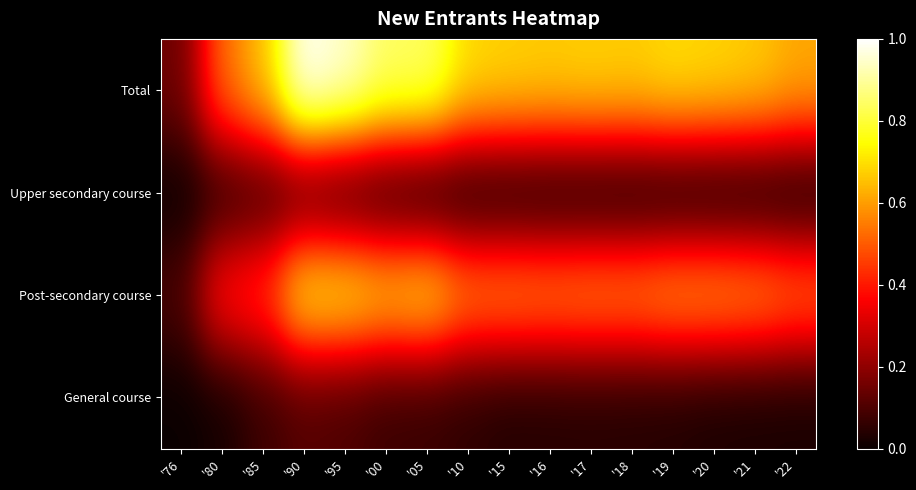

What is the total value across all series at '76?

0.2